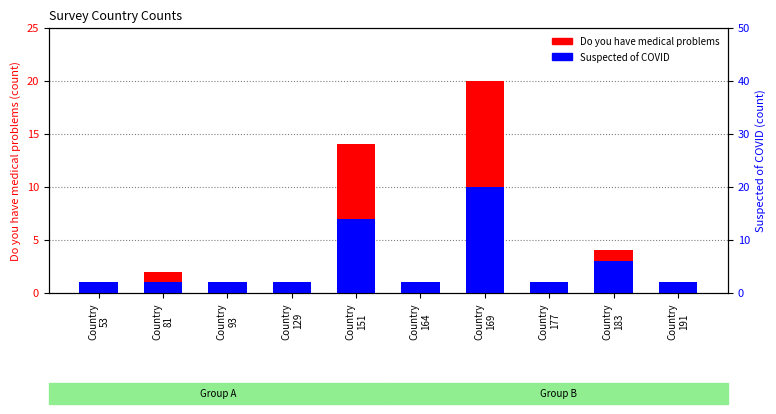

List the labels in order of Do you have medical problems value, smallest first.

Country
53, Country
93, Country
129, Country
164, Country
177, Country
191, Country
81, Country
183, Country
151, Country
169